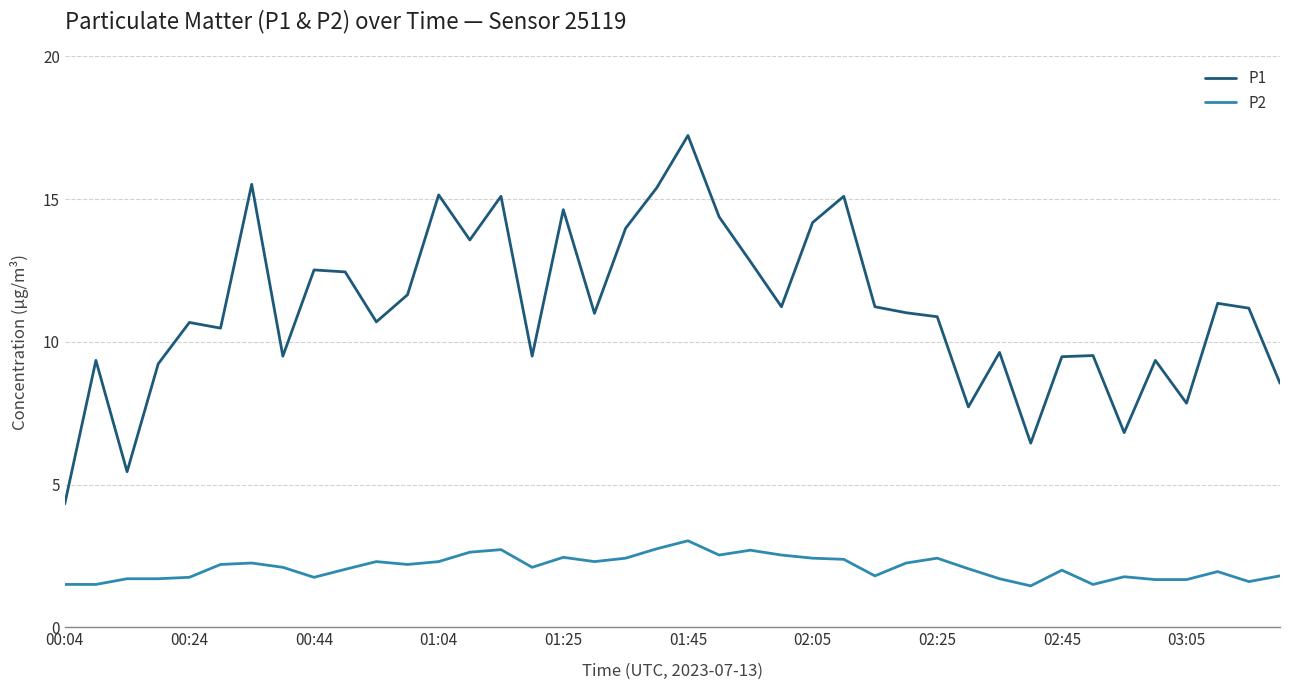

Does the chart display data point markers on the line(s)?

No